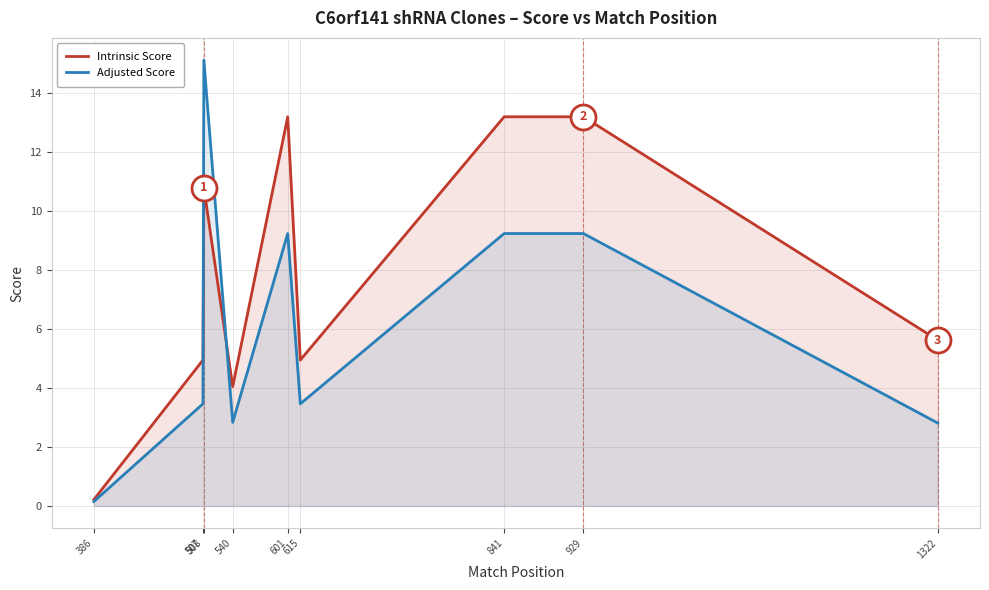

Reading left to right, extract all data points from this chart.

Intrinsic Score: 0.2	5.0	10.8	4.0	13.2	5.0	13.2	13.2	5.6	5.6
Adjusted Score: 0.2	3.5	15.1	2.8	9.2	3.5	9.2	9.2	2.8	2.8